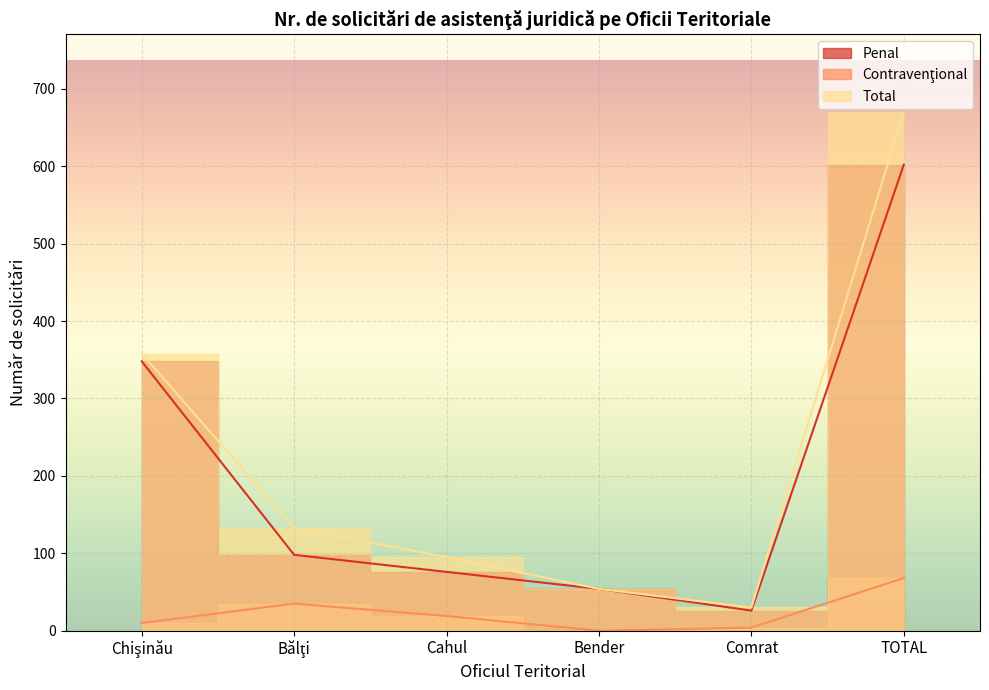

What is the label of the 4th point from the right?

Cahul